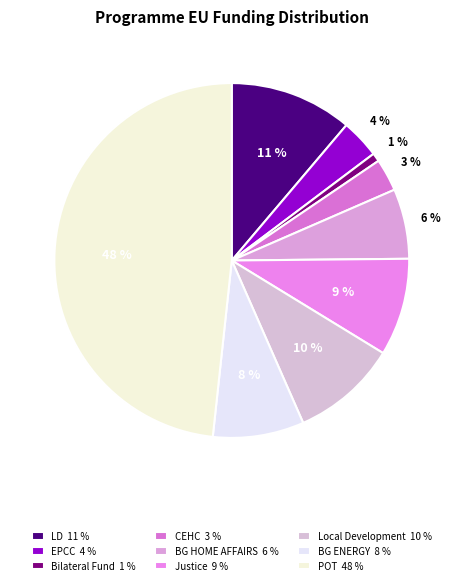

Which has a higher value, BG HOME AFFAIRS or POT?

POT